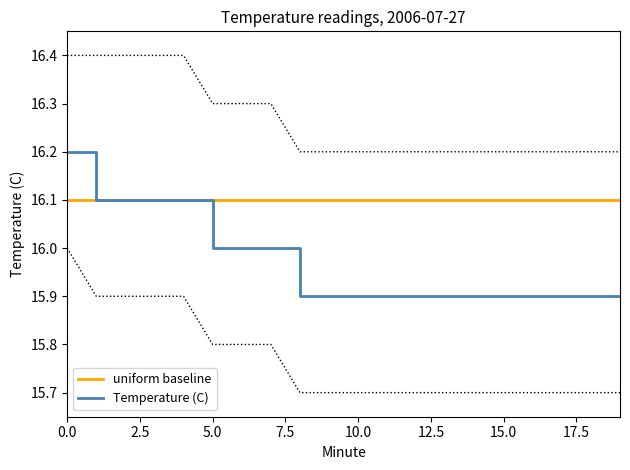

Does the chart have visible grid lines?

No